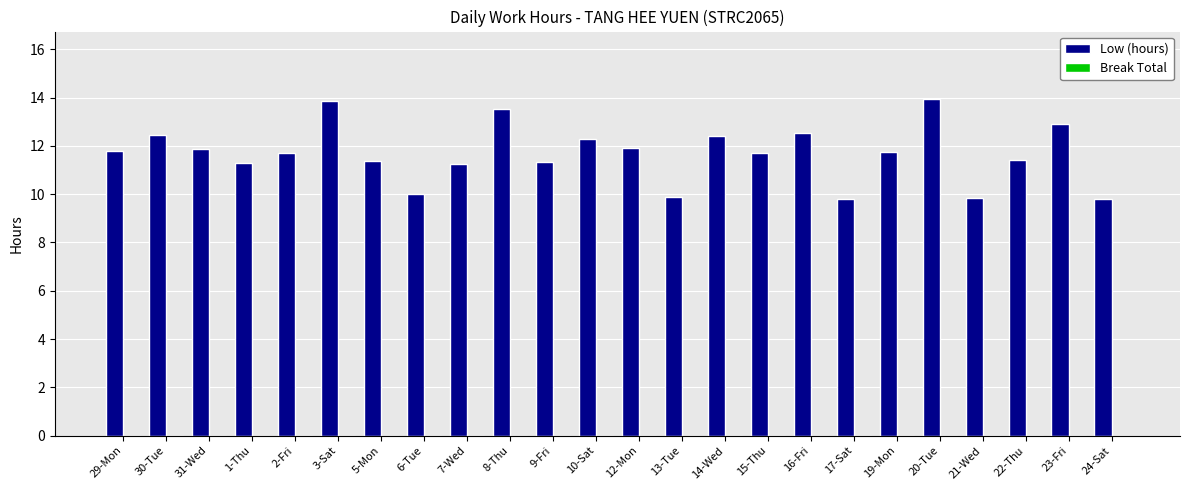

How many series are shown in this chart?

1